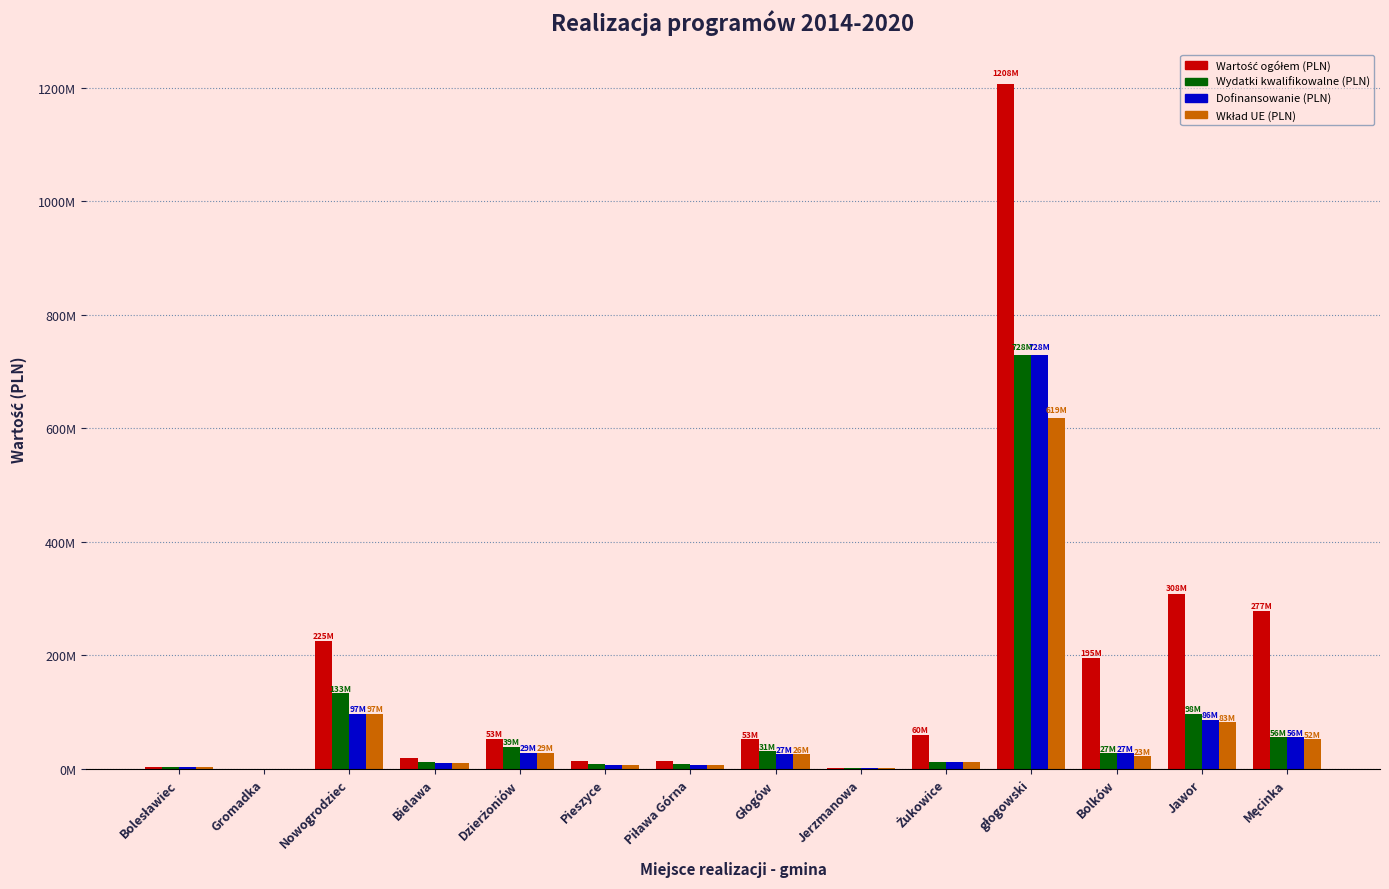

Are the bars horizontal?

No